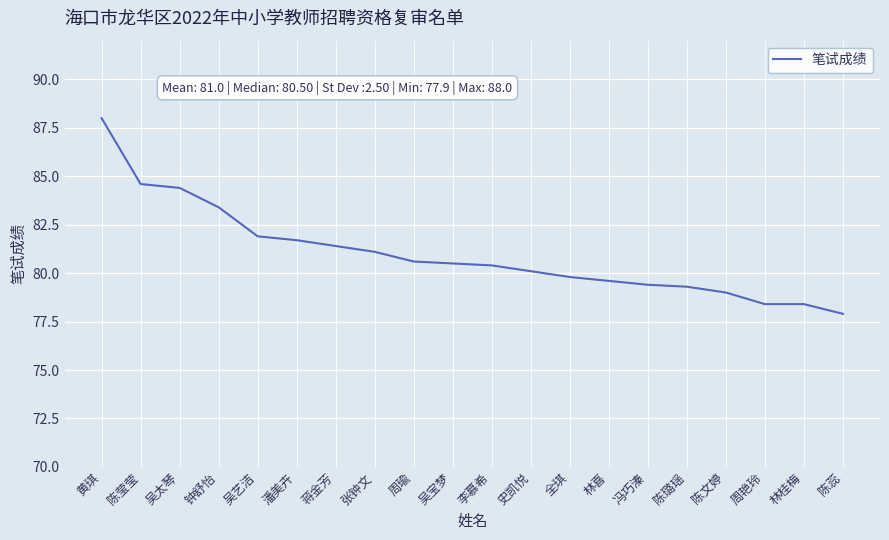

Read the value at 史凯悦.

80.1